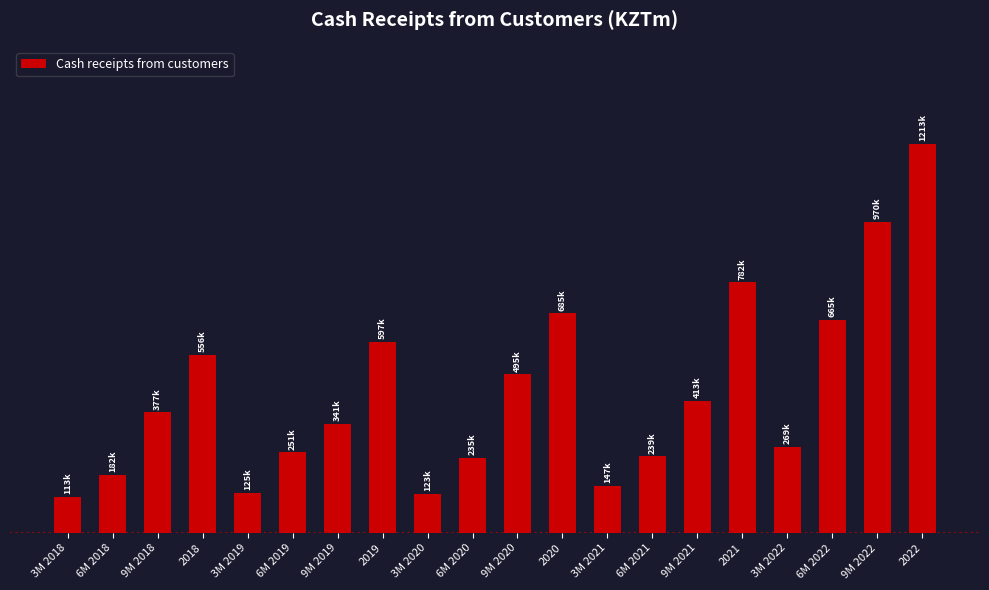

Are the bars horizontal?

No